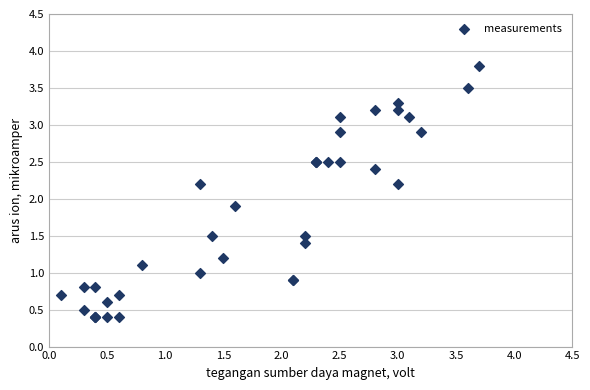

What Y value in the scatter plot is closest to 2?

1.9